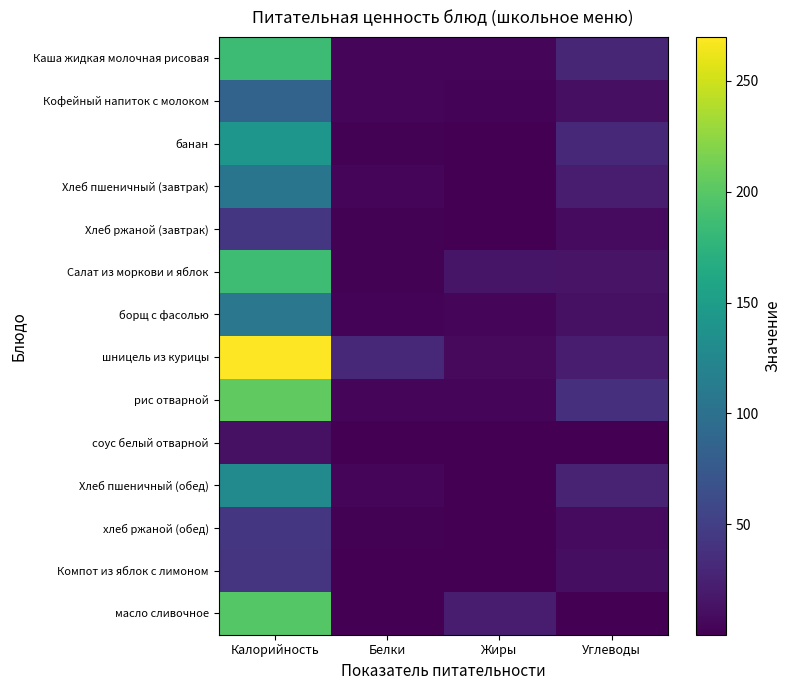

At how many categories does at least one series exceed 66?

1